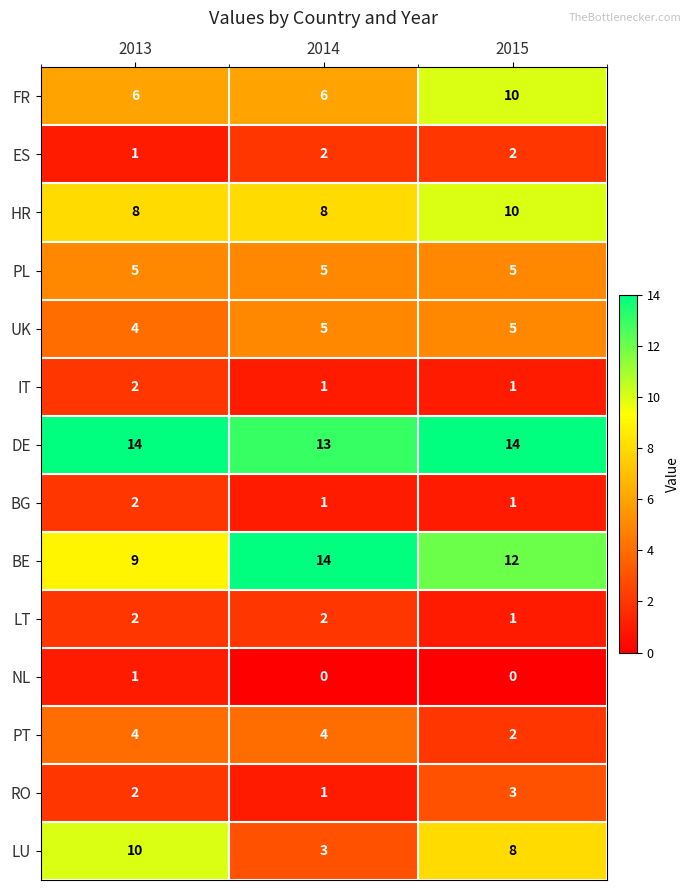

Between 2013 and 2014, which series saw the biggest shift?

LU